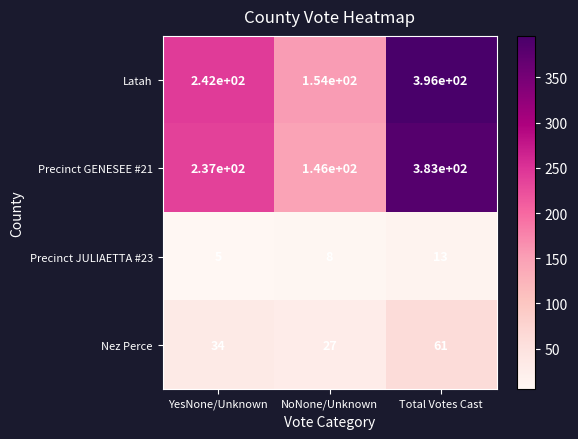

Count the number of categories in the chart.

3